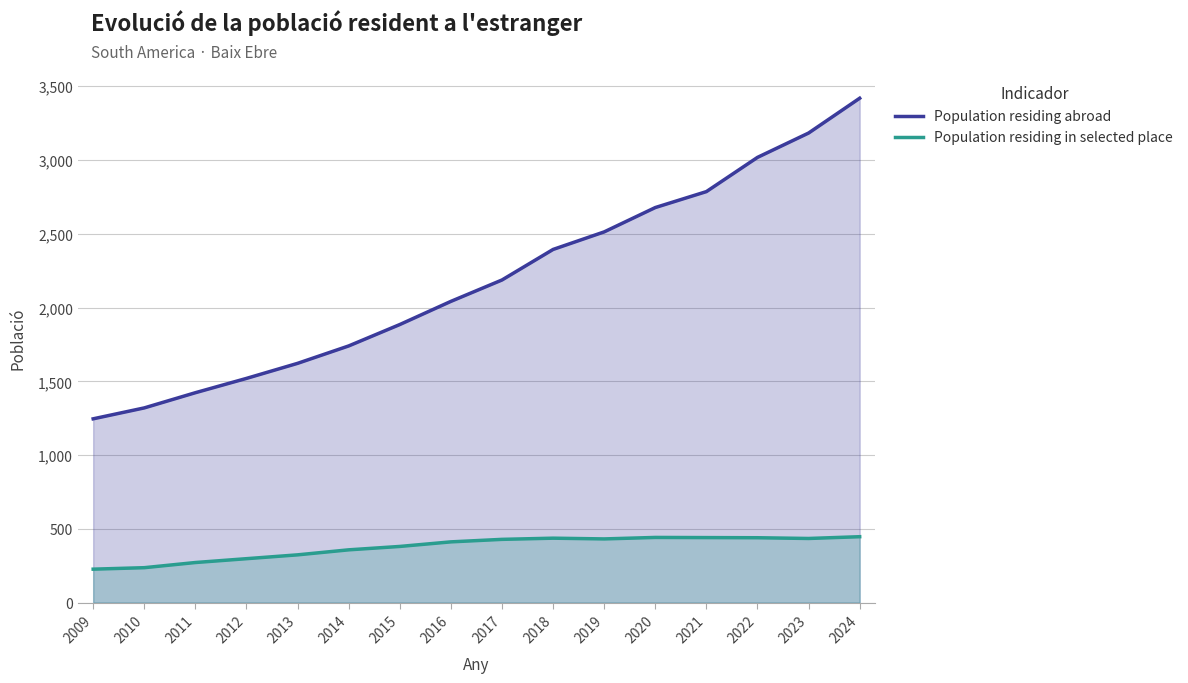

What is the spread (max minus min) of values at 2021?

2345